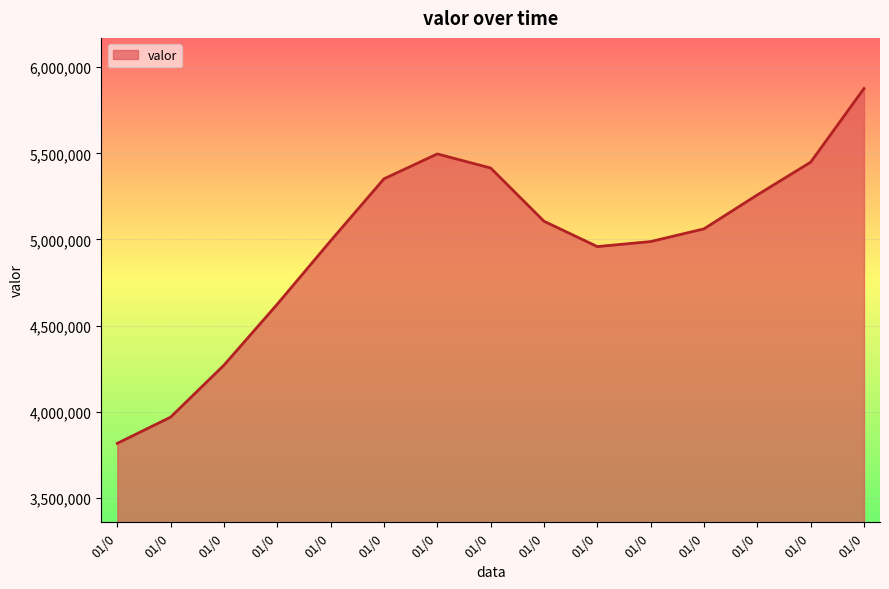

Where is the data nearest to the value 4846133?

01/0